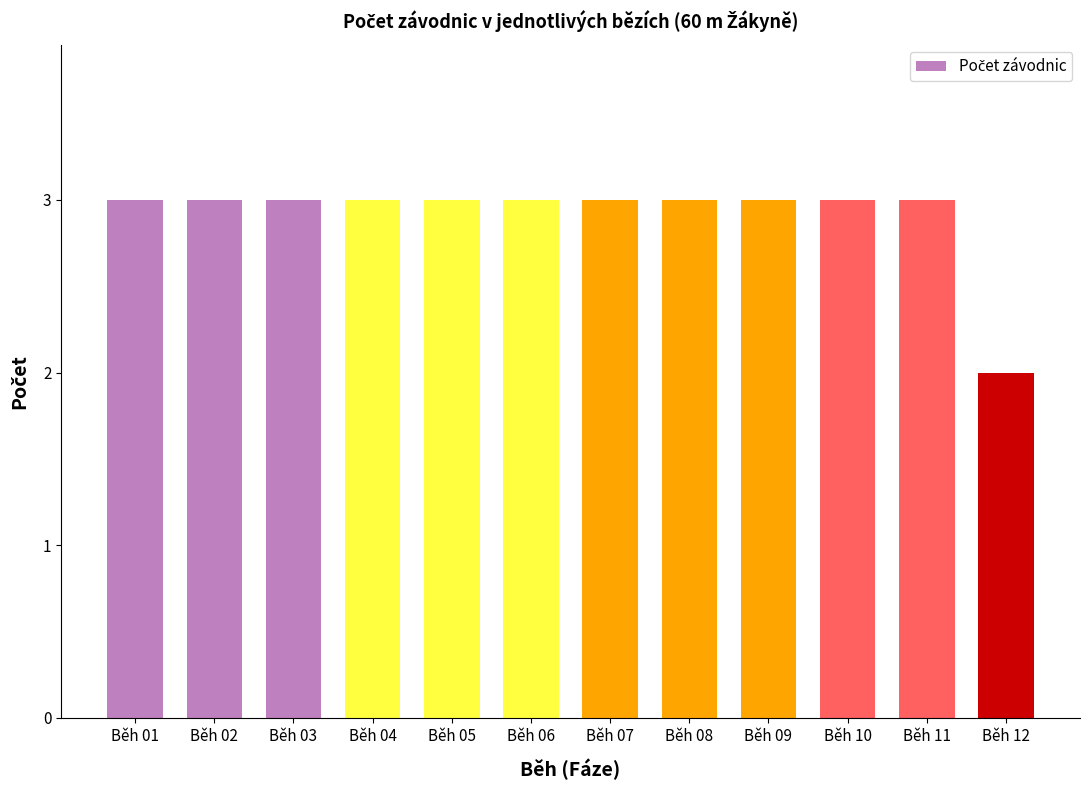

What is the value of the 7th bar from the left?

3